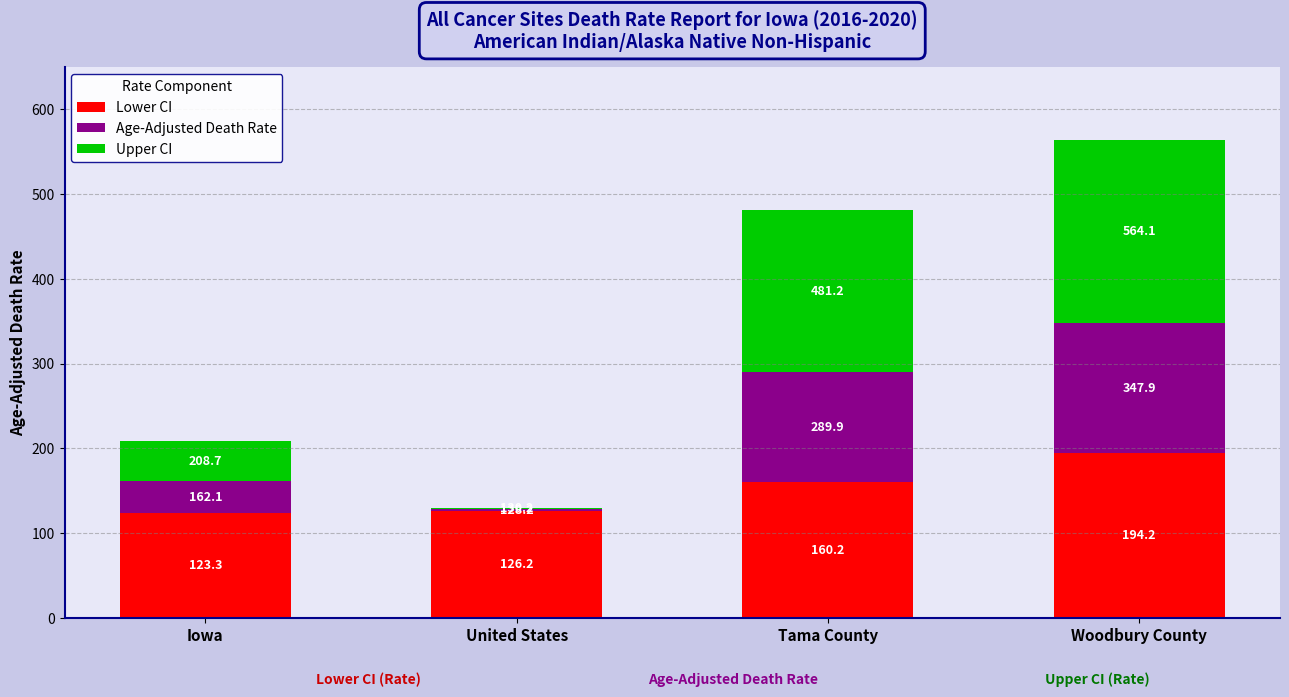

List the series in order of their peak value, lowest first.

Age-Adjusted Death Rate, Lower CI, Upper CI